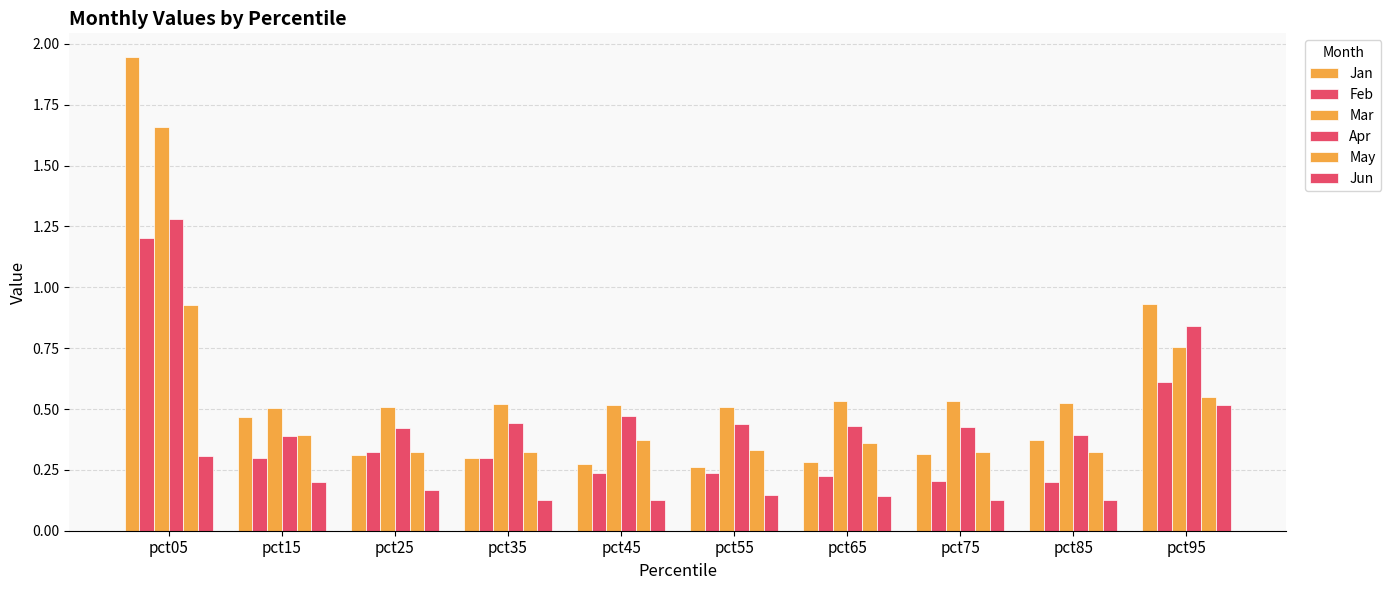

Where is Feb nearest to the value 0?

pct85